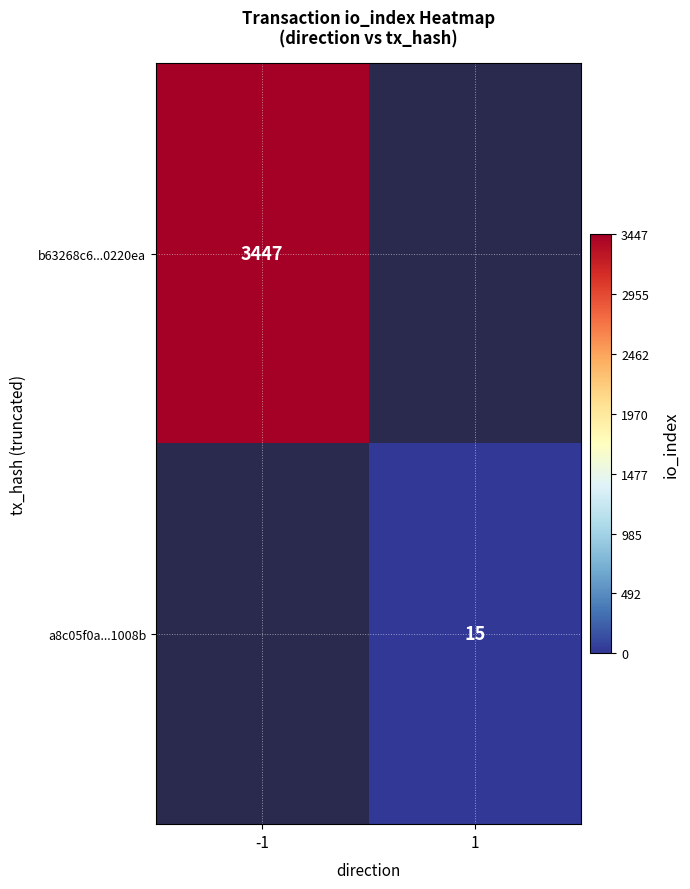

The a8c05f0a...1008b series shows 9 at 1. True or false?

False